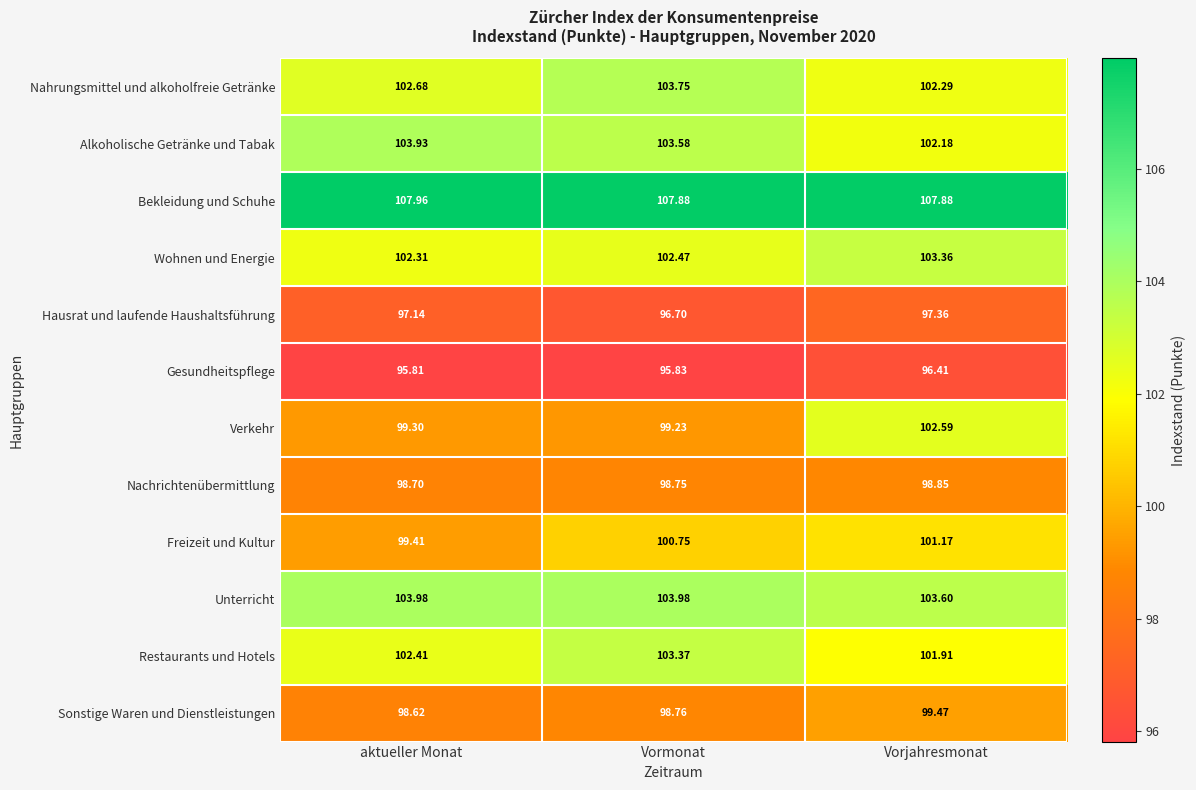

Where is Nahrungsmittel und alkoholfreie Getränke nearest to the value 103?

aktueller Monat